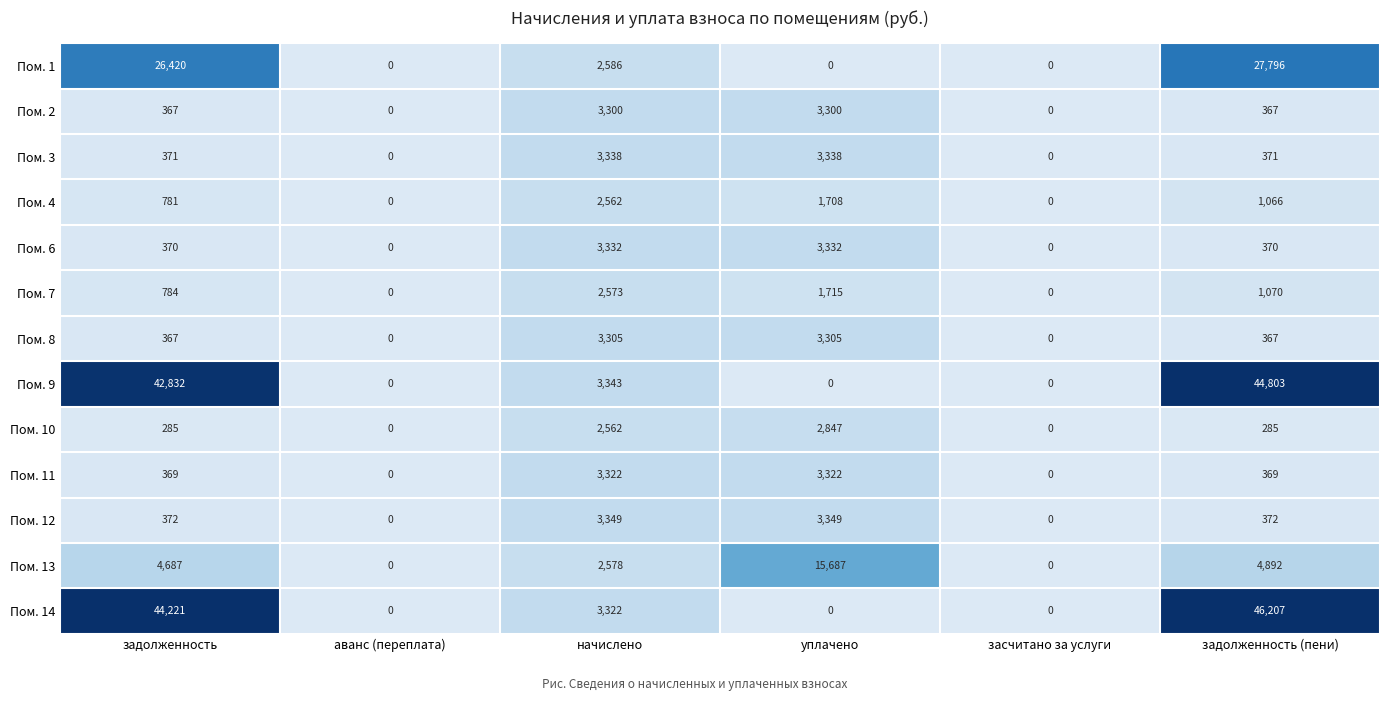

Rank the series by their maximum value, from highest to lowest.

Пом. 14, Пом. 9, Пом. 1, Пом. 13, Пом. 12, Пом. 3, Пом. 6, Пом. 11, Пом. 8, Пом. 2, Пом. 10, Пом. 7, Пом. 4